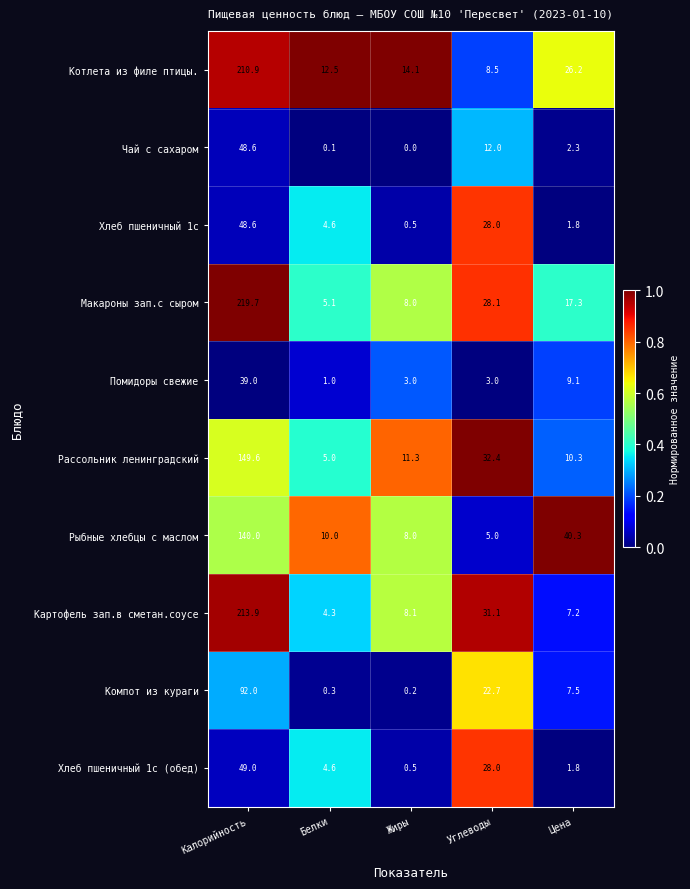

Is it true that Хлеб пшеничный 1с equals 80.7 at Калорийность?

False